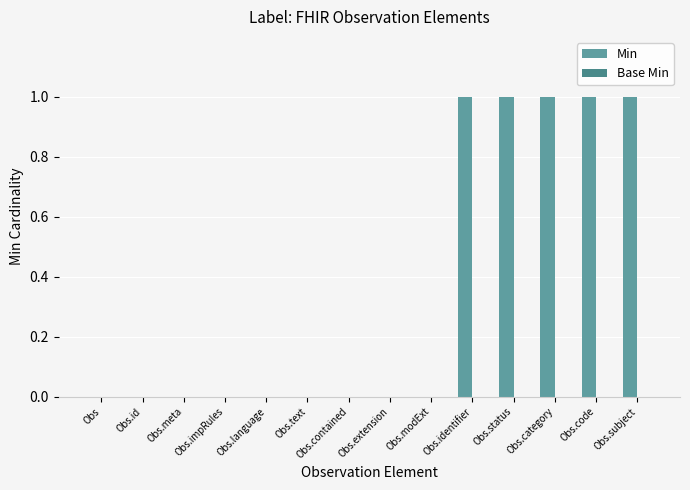

Reading left to right, extract all data points from this chart.

Min: Obs=0	Obs.id=0	Obs.meta=0	Obs.impRules=0	Obs.language=0	Obs.text=0	Obs.contained=0	Obs.extension=0	Obs.modExt=0	Obs.identifier=1	Obs.status=1	Obs.category=1	Obs.code=1	Obs.subject=1
Base Min: Obs=0	Obs.id=0	Obs.meta=0	Obs.impRules=0	Obs.language=0	Obs.text=0	Obs.contained=0	Obs.extension=0	Obs.modExt=0	Obs.identifier=0	Obs.status=0	Obs.category=0	Obs.code=0	Obs.subject=0